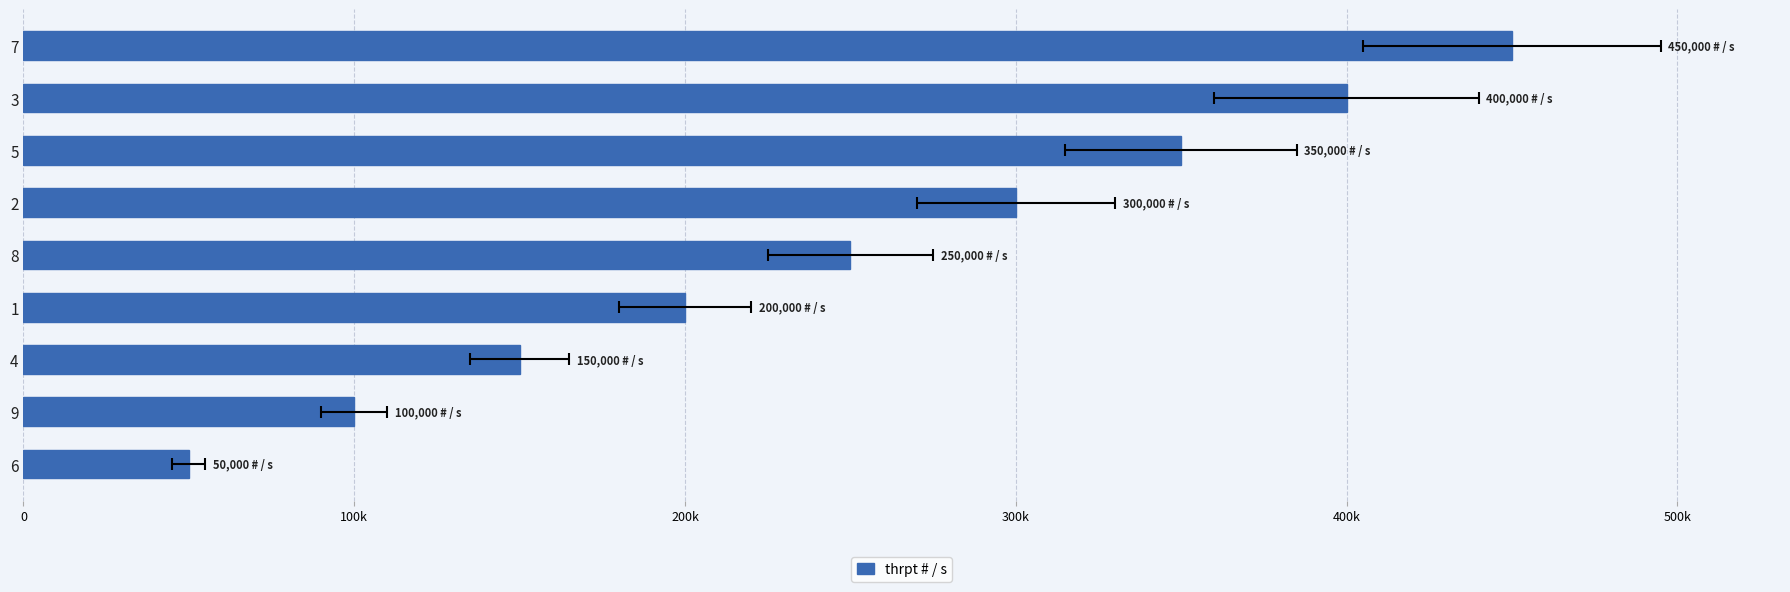

What is the change in value from 3 to 5?

-50000